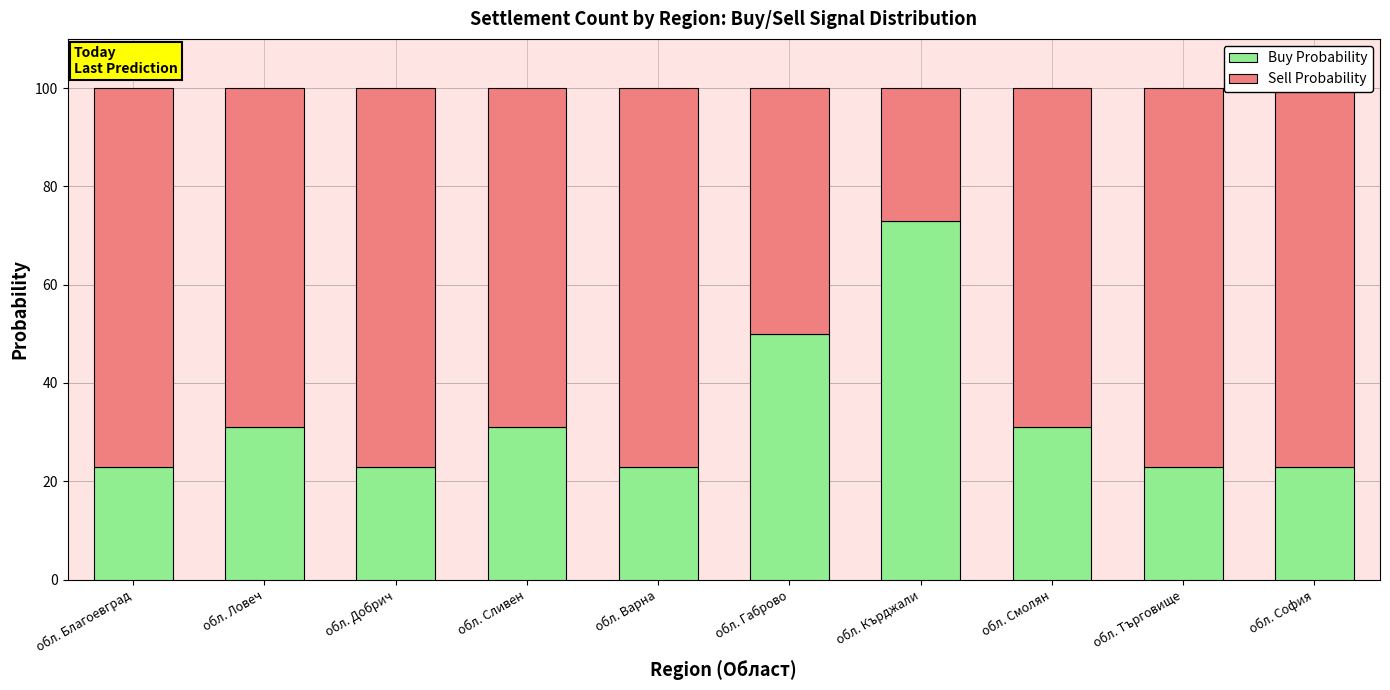

Rank the categories by Buy Probability value from lowest to highest.

обл. Благоевград, обл. Добрич, обл. Варна, обл. Търговище, обл. София, обл. Ловеч, обл. Сливен, обл. Смолян, обл. Габрово, обл. Кърджали